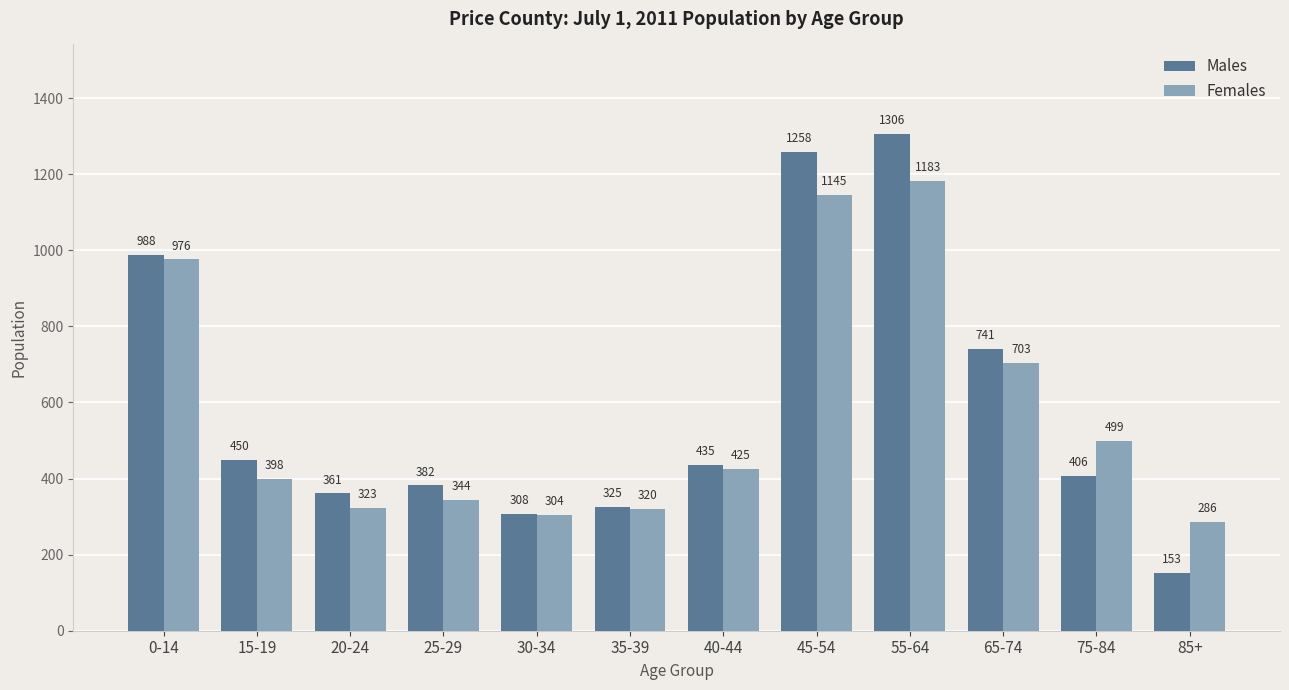

What is the sum of all Females values?

6906